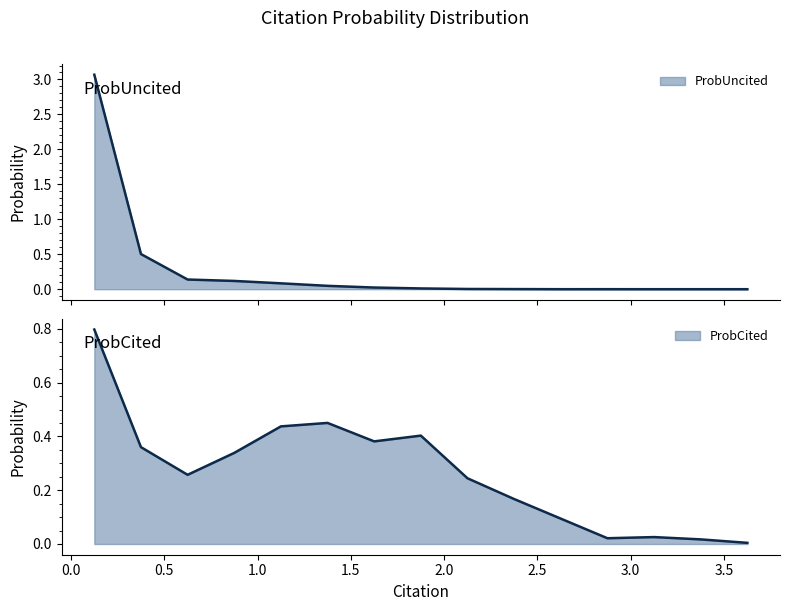

Reading left to right, transcribe all the data shown in this chart.

ProbCited: 0.125=0.8	0.375=0.4	0.625=0.3	0.875=0.3	1.125=0.4	1.375=0.5	1.625=0.4	1.875=0.4	2.125=0.2	2.375=0.2	2.625=0.1	2.875=0.0	3.125=0.0	3.375=0.0	3.625=0.0
ProbUncited: 0.125=3.1	0.375=0.5	0.625=0.1	0.875=0.1	1.125=0.1	1.375=0.0	1.625=0.0	1.875=0.0	2.125=0.0	2.375=0.0	2.625=0.0	2.875=0.0	3.125=0.0	3.375=0.0	3.625=0.0